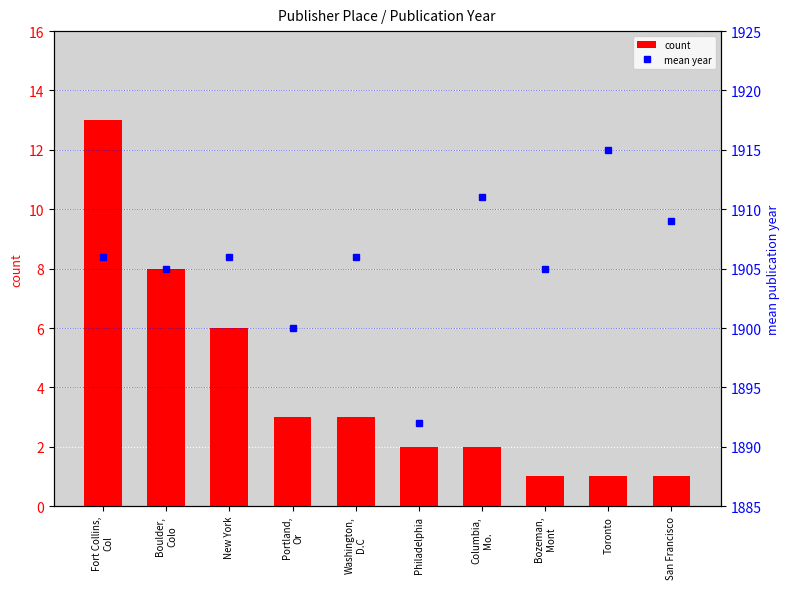

The count series shows 13 at Fort Collins,
Col. True or false?

True